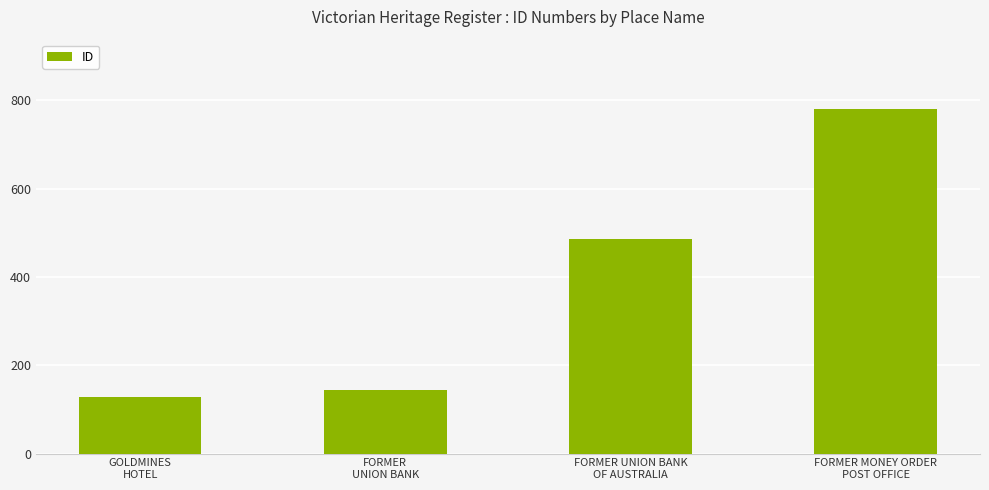

What is the change in value from FORMER
UNION BANK to FORMER UNION BANK
OF AUSTRALIA?

+342